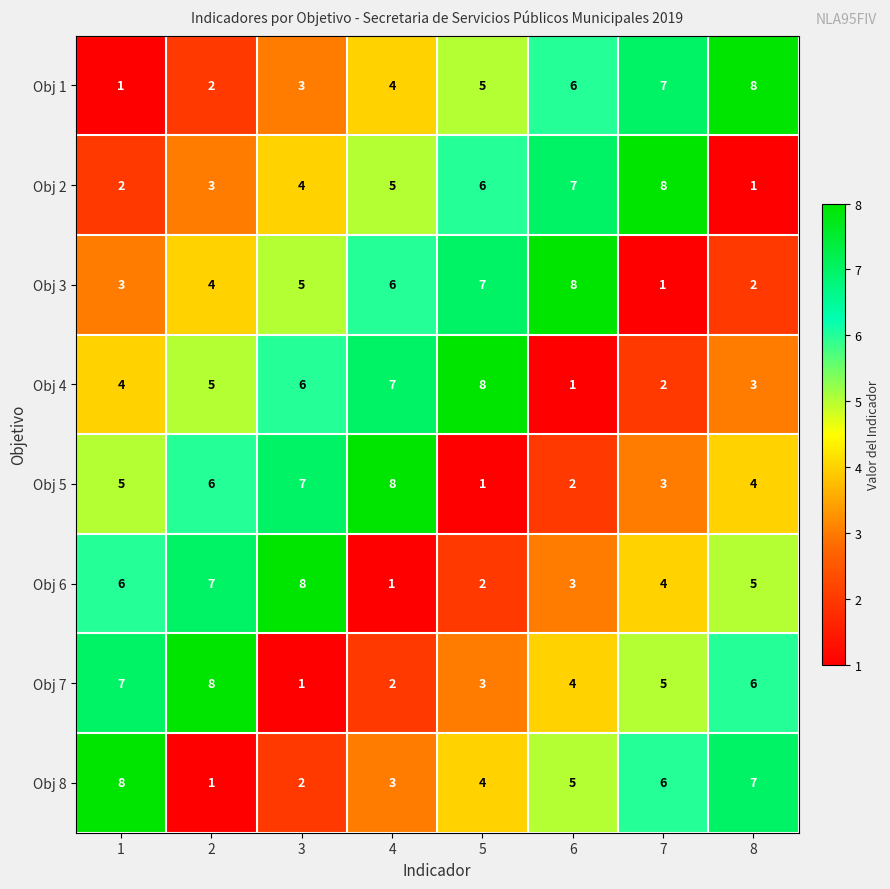

What is the total value across all series at 1?

36